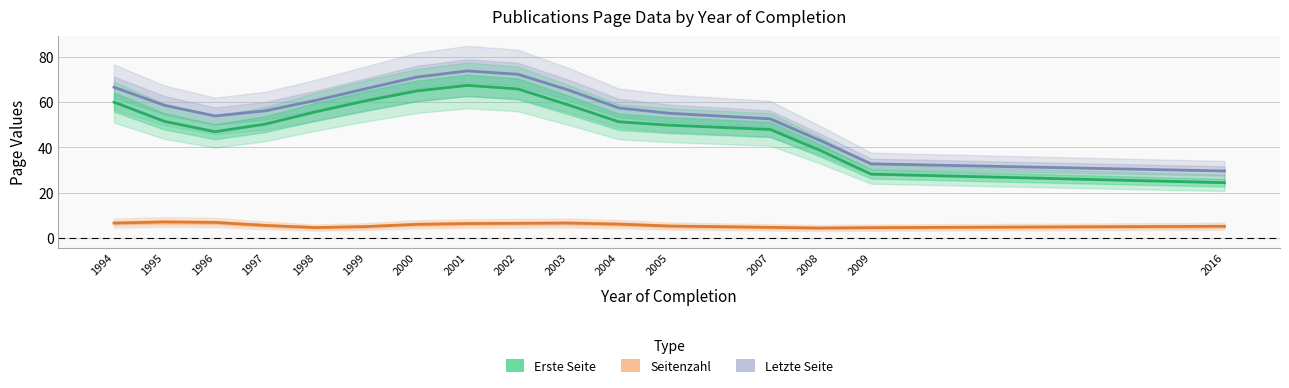

Reading left to right, extract all data points from this chart.

Letzte Seite: 66.7	58.6	54.0	56.2	60.8	66.1	71.1	73.9	72.4	65.4	57.5	55.1	52.7	43.0	32.8	29.6
Erste Seite: 60.1	51.5	47.0	50.4	55.8	60.7	65.0	67.5	65.9	58.8	51.4	49.9	48.0	38.6	28.2	24.4
Seitenzahl: 6.6	7.1	6.9	5.5	4.6	5.0	6.0	6.4	6.5	6.6	6.1	5.3	4.7	4.4	4.6	5.2